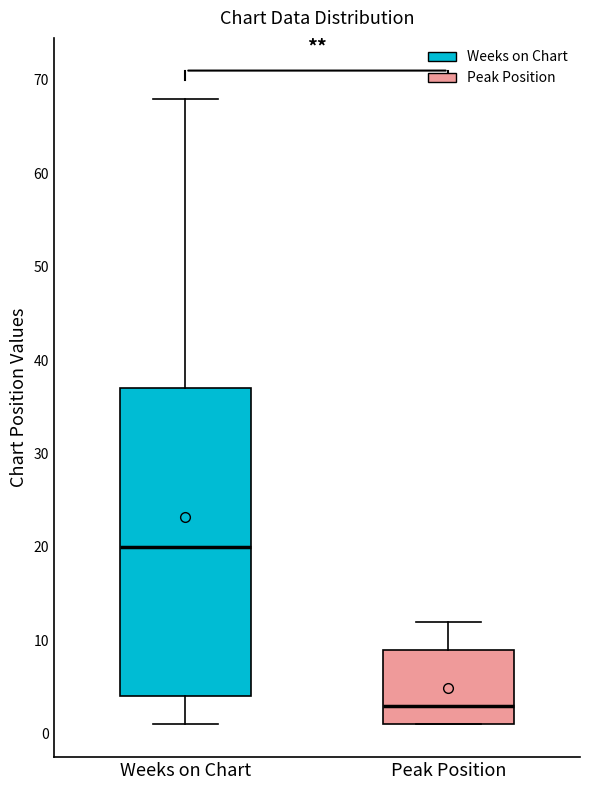

Where does the upper whisker of the box for Peak Position end on the y-axis? The values are not printed on the chart, so give them approximately, as read against the axis.

12